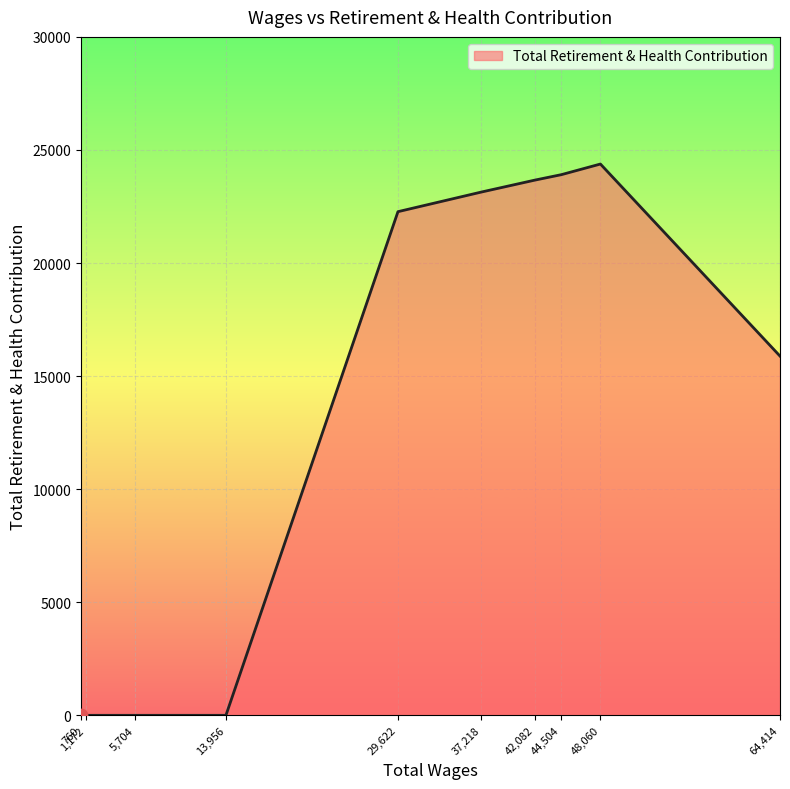

What is the change in value from 42,082 to 48,060?

+712